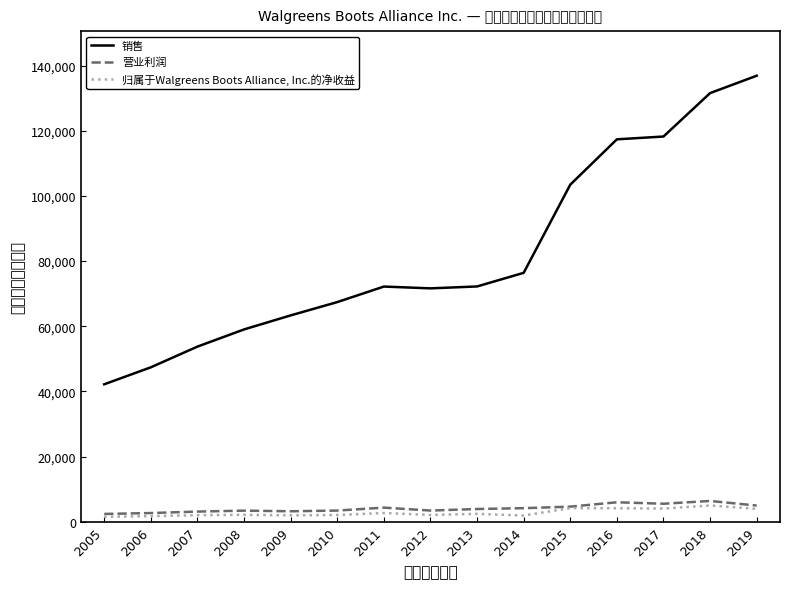

What is the sum of the 销售 values at 2007 and 2010?

121182